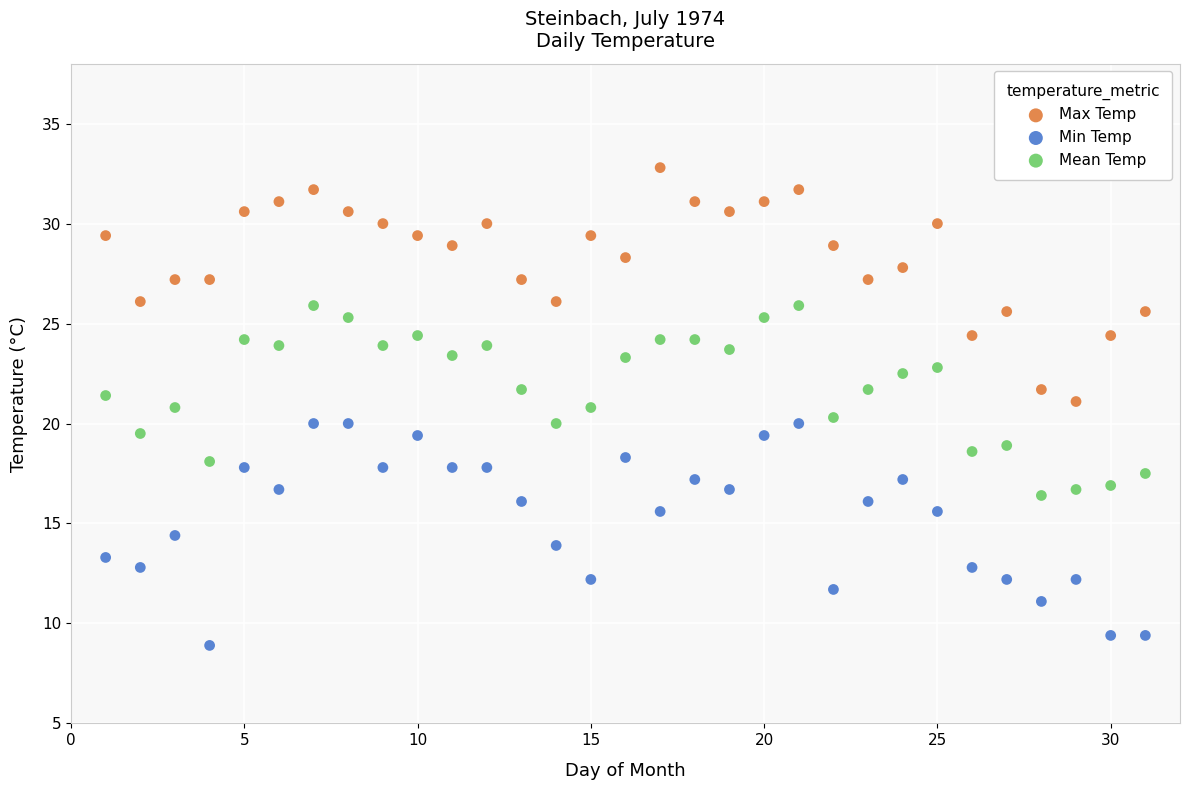

Which series has the largest Y range (max minus min)?

Max Temp